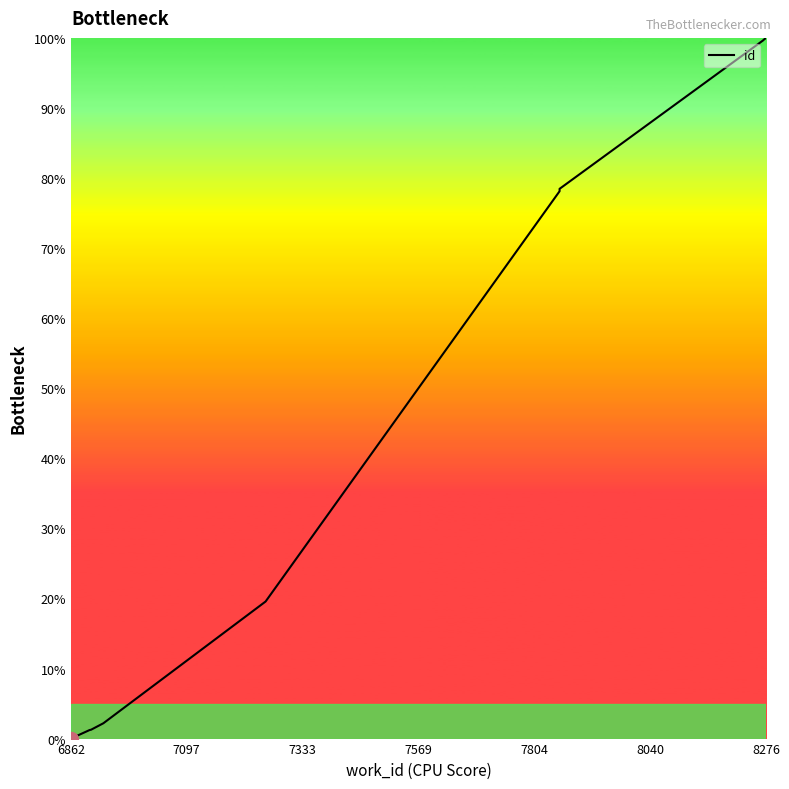

What is the difference between the maximum and minimum values?

100.0